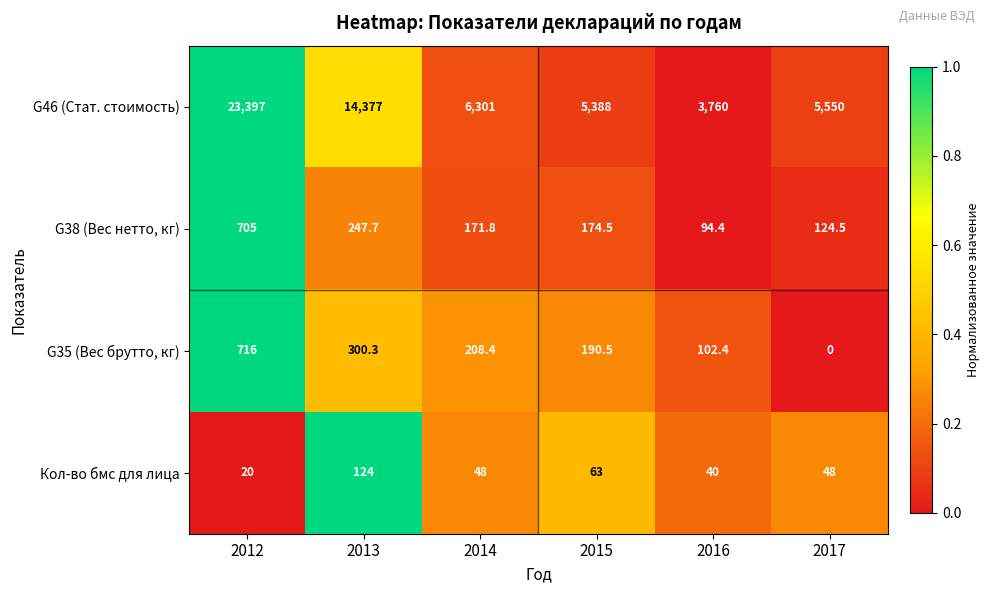

Reading right to left, what are all the values shown in this chart?

G46 (Стат. стоимость): 2017=5550.0	2016=3760.0	2015=5388.0	2014=6301.0	2013=14377.0	2012=23397.0
G38 (Вес нетто, кг): 2017=124.5	2016=94.4	2015=174.5	2014=171.8	2013=247.7	2012=705.0
G35 (Вес брутто, кг): 2017=0.0	2016=102.4	2015=190.5	2014=208.4	2013=300.3	2012=716.0
Кол-во бмс для лица: 2017=48.0	2016=40.0	2015=63.0	2014=48.0	2013=124.0	2012=20.0